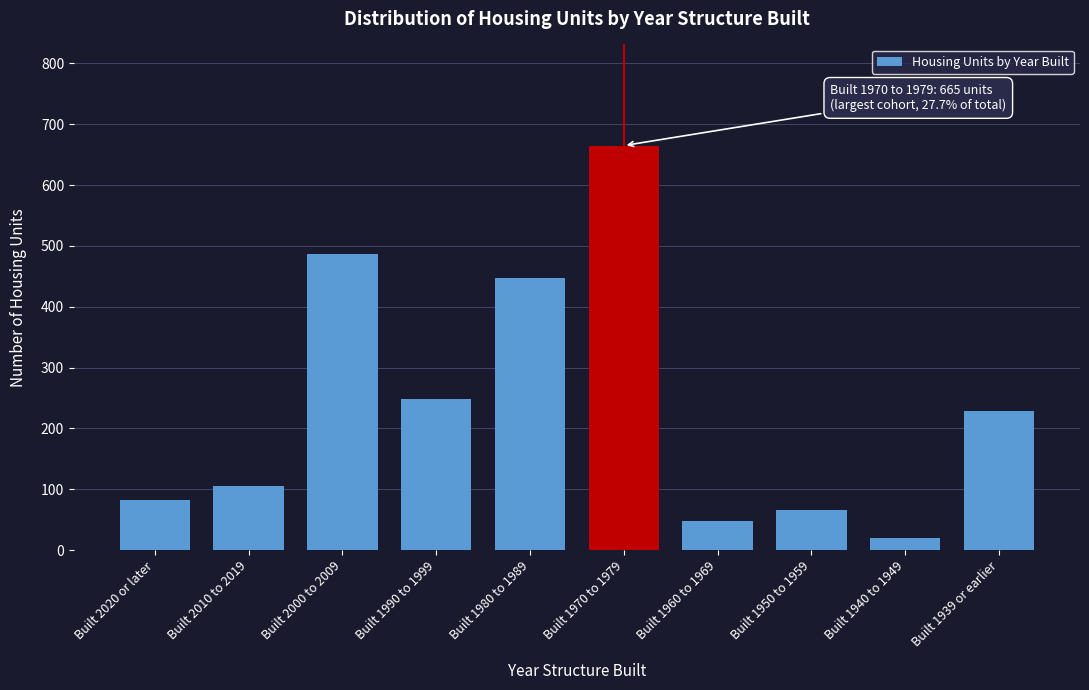

Reading left to right, transcribe all the data shown in this chart.

83	106	486	249	448	665	48	65	20	228